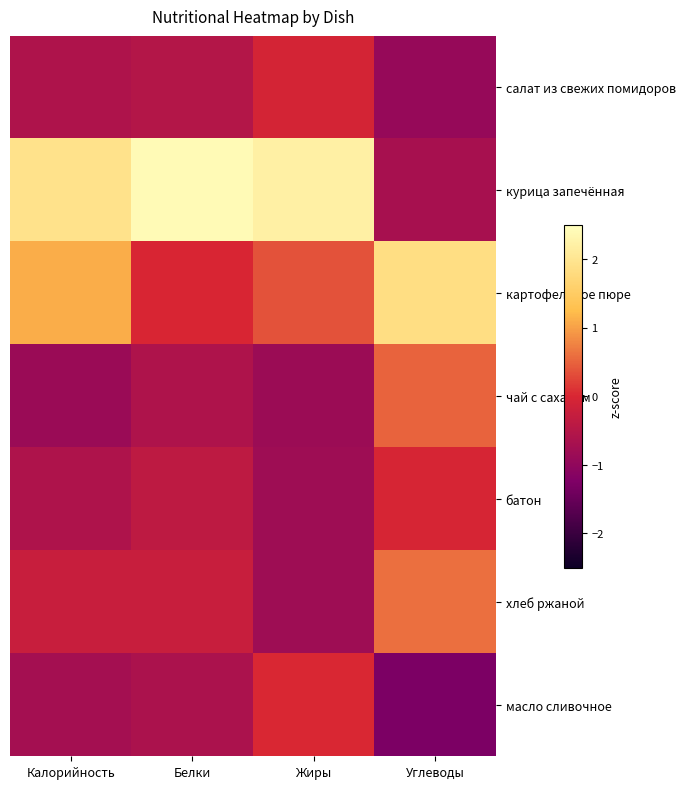

Rank the series at Калорийность from lowest to highest value.

чай с сахаром, масло сливочное, батон, салат из свежих помидоров, хлеб ржаной, картофельное пюре, курица запечённая